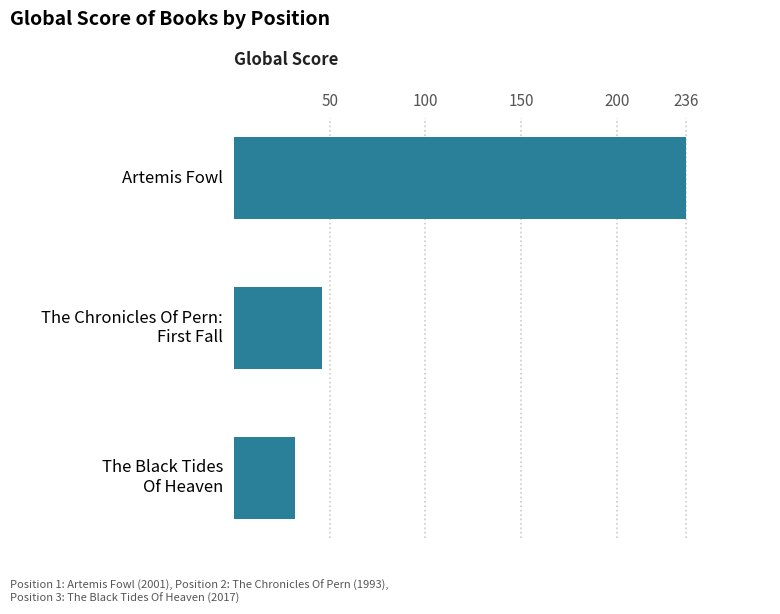

Rank the categories by value from highest to lowest.

Artemis Fowl, The Chronicles Of Pern:
First Fall, The Black Tides
Of Heaven